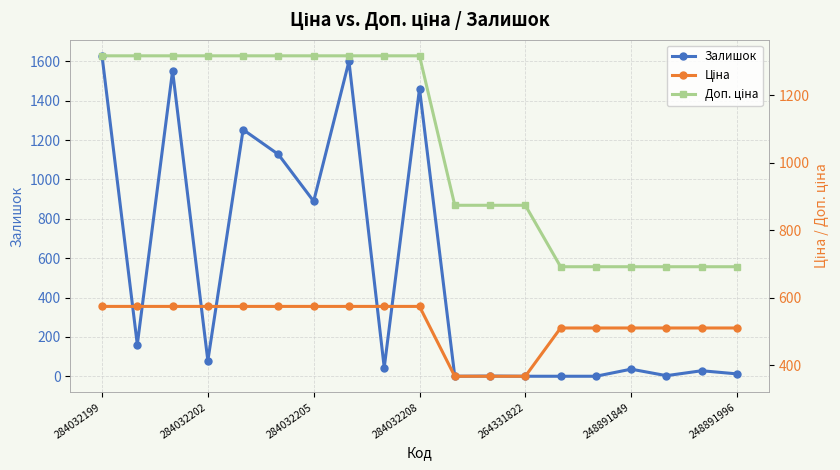

Which series has the largest range (max minus min)?

Залишок